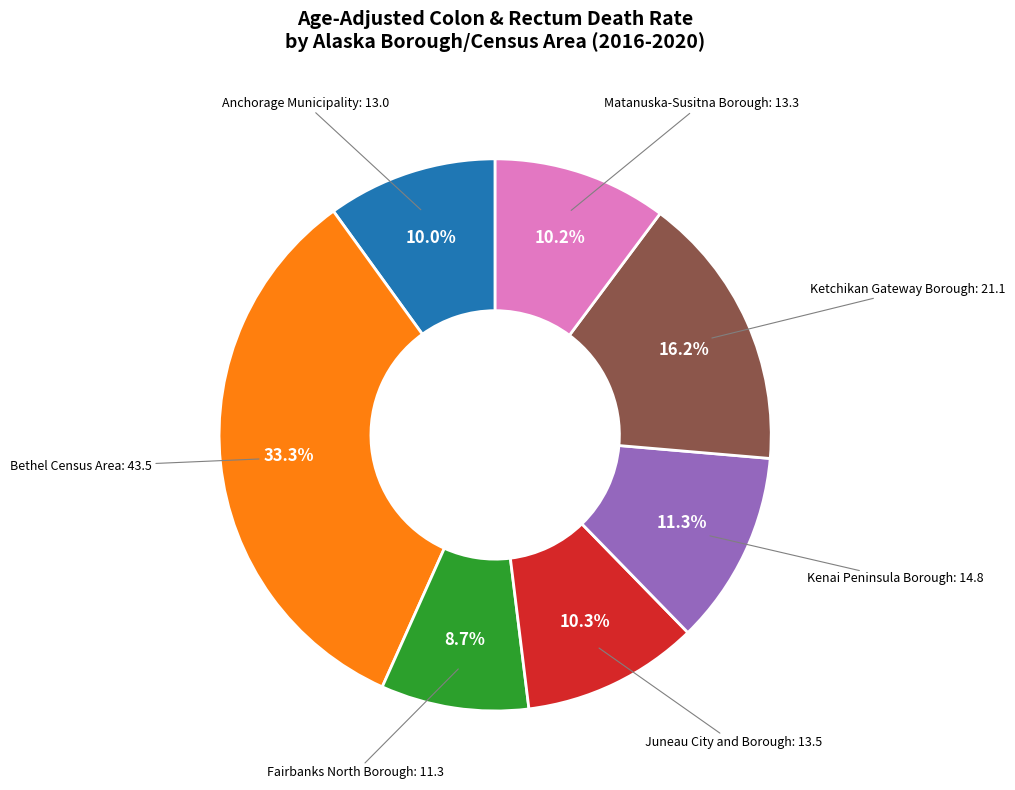

What is the smallest slice in the pie chart?

Fairbanks North Borough